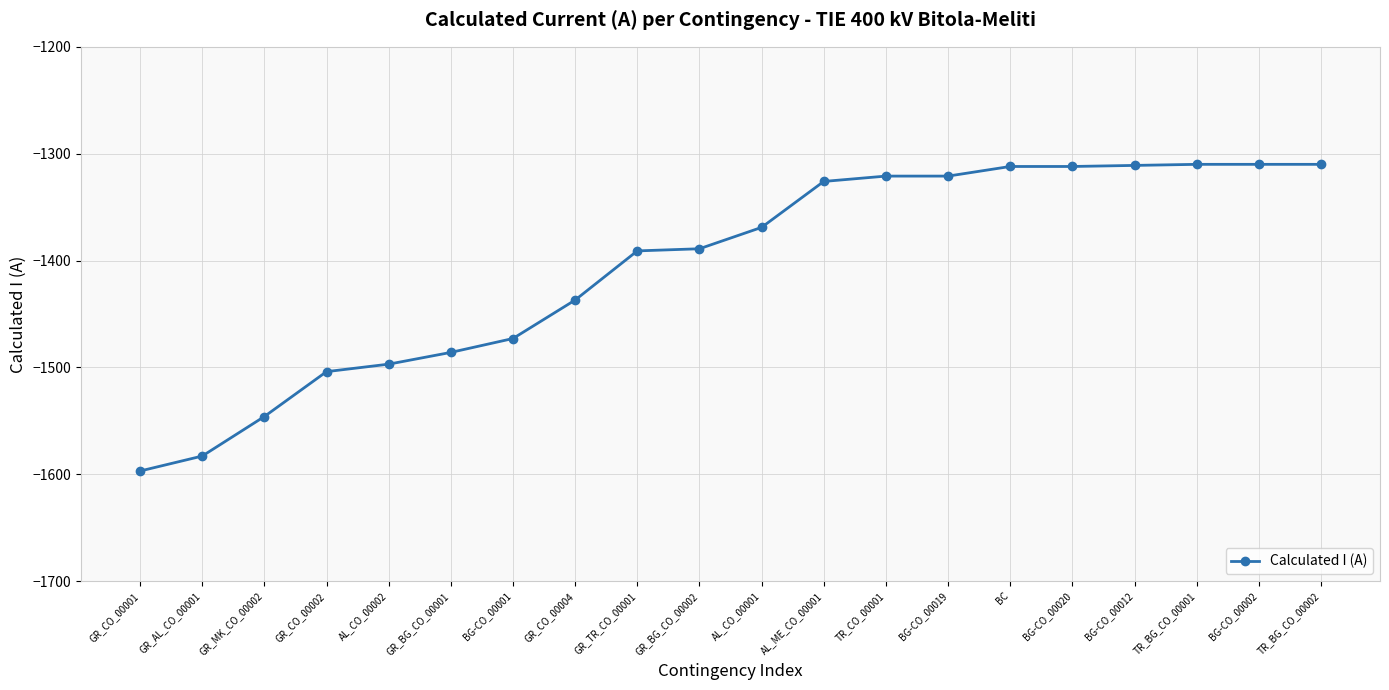

What is the difference between the maximum and minimum values?

287